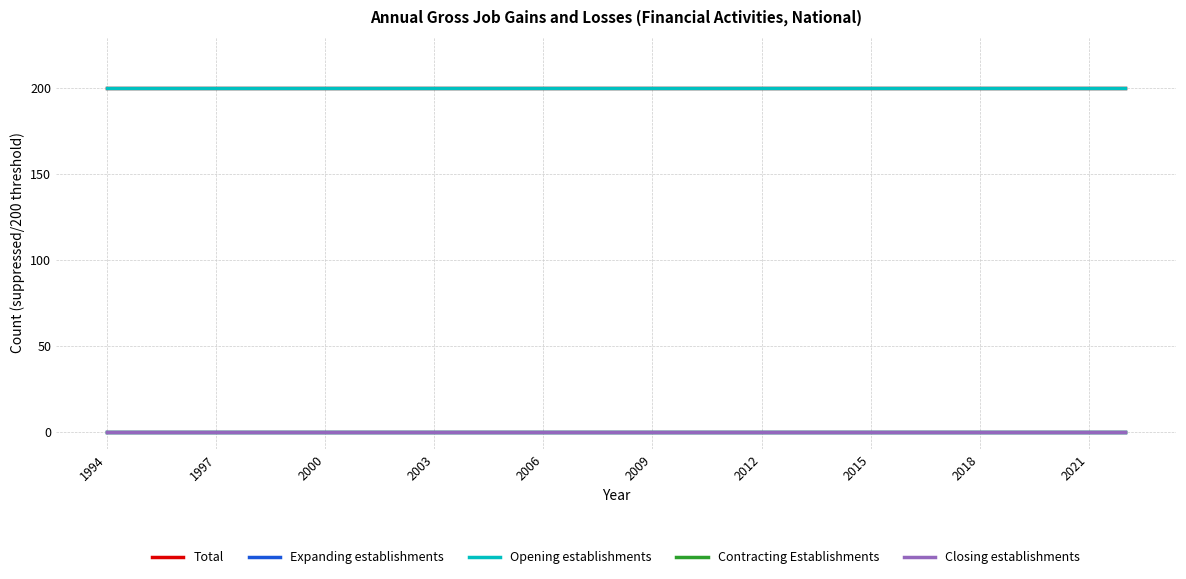

True or false: Closing establishments and Total intersect in this chart.

False